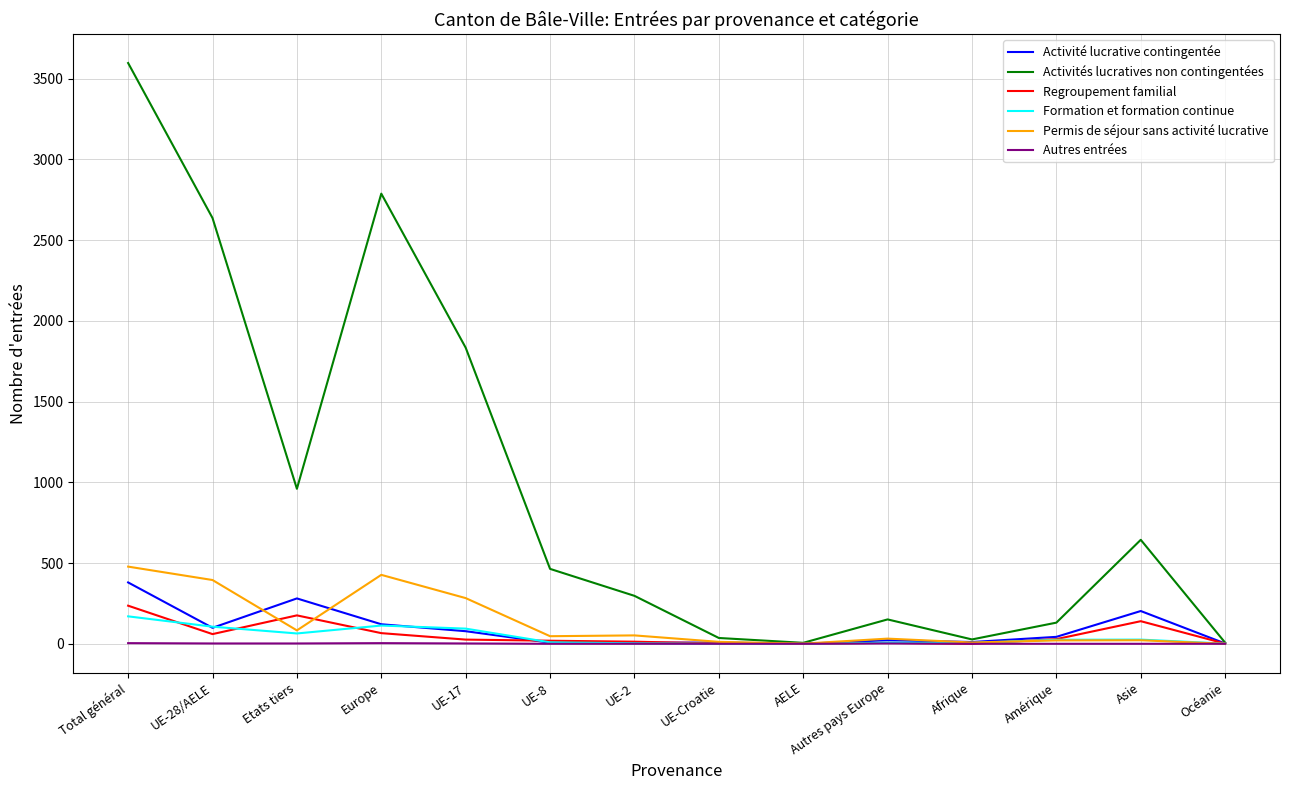

Is it true that Activités lucratives non contingentées equals 3597 at Total général?

True